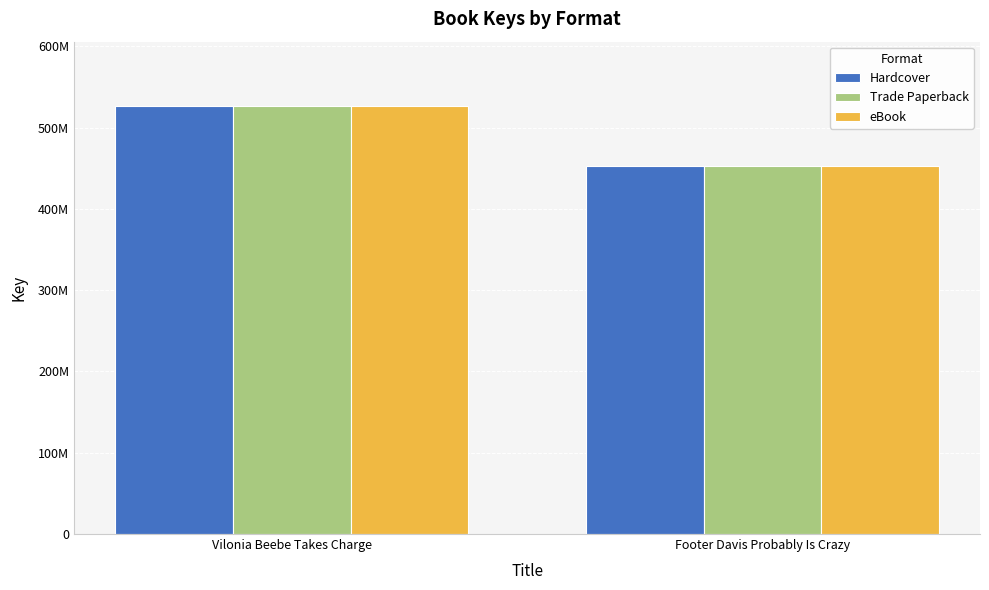

What is the label of the 2nd bar from the left?

Footer Davis Probably Is Crazy